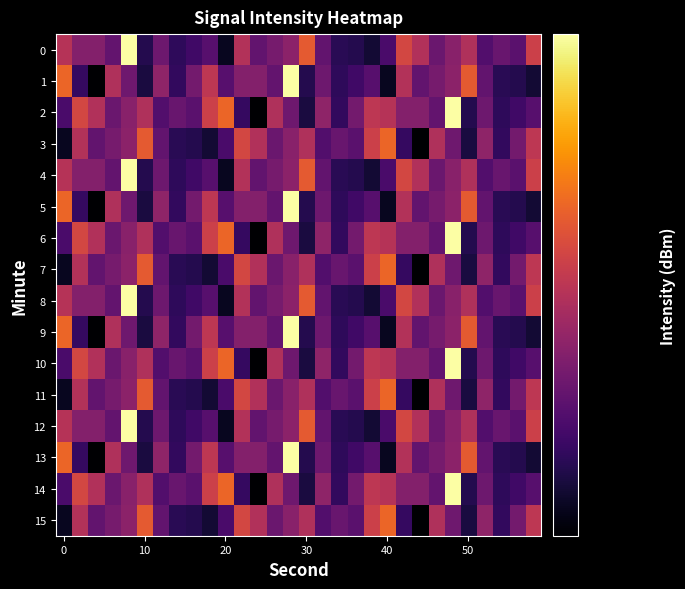

How many series are shown in this chart?

16